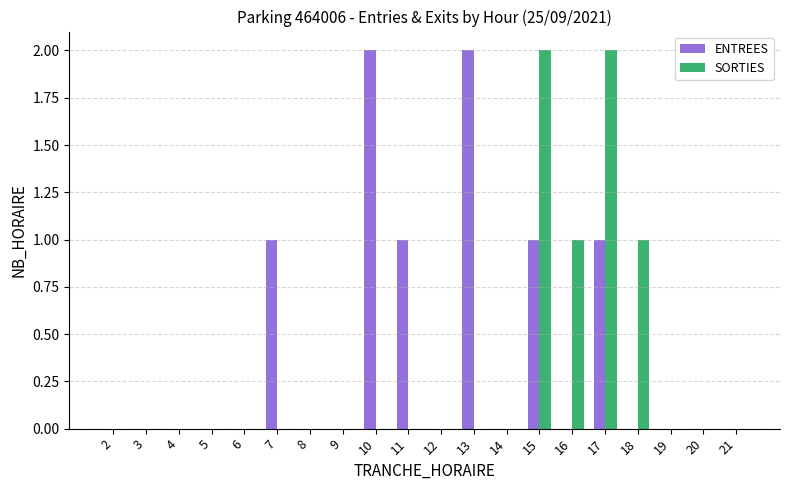

Reading left to right, extract all data points from this chart.

ENTREES: 0	0	0	0	0	1	0	0	2	1	0	2	0	1	0	1	0	0	0	0
SORTIES: 0	0	0	0	0	0	0	0	0	0	0	0	0	2	1	2	1	0	0	0